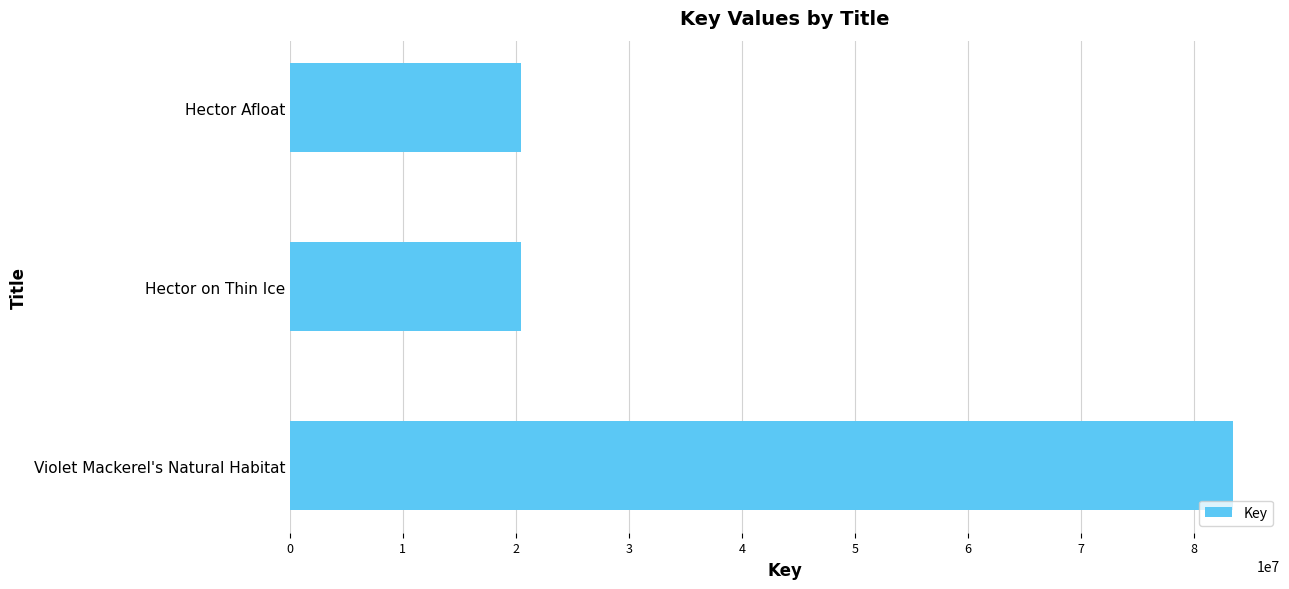

What is the minimum value shown in the chart?

20467378